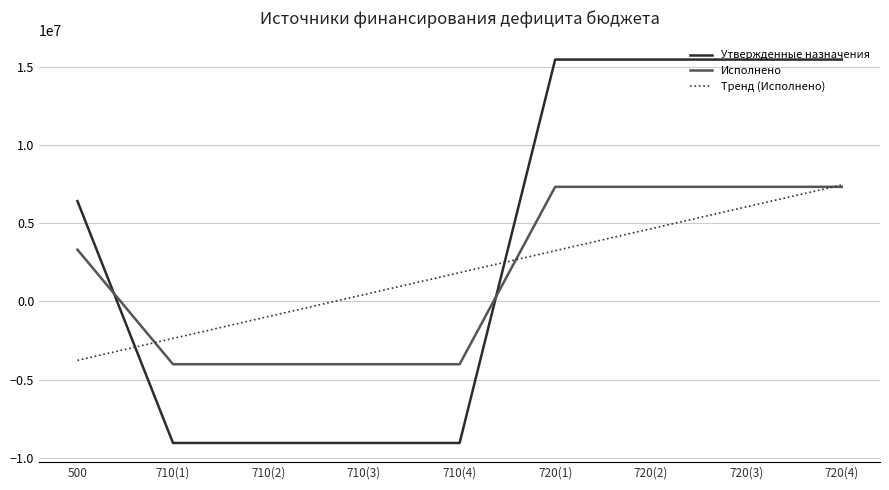

Is the value of Тренд (Исполнено) at 720(3) greater than the value of Утвержденные назначения at 710(1)?

Yes